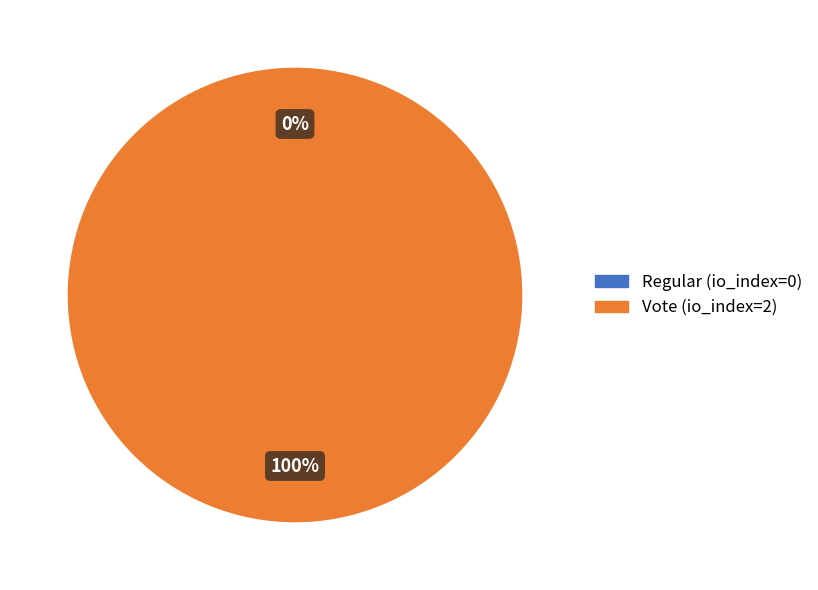

To the nearest percent, what is the difference between the Vote and Regular slice percentages?

100%